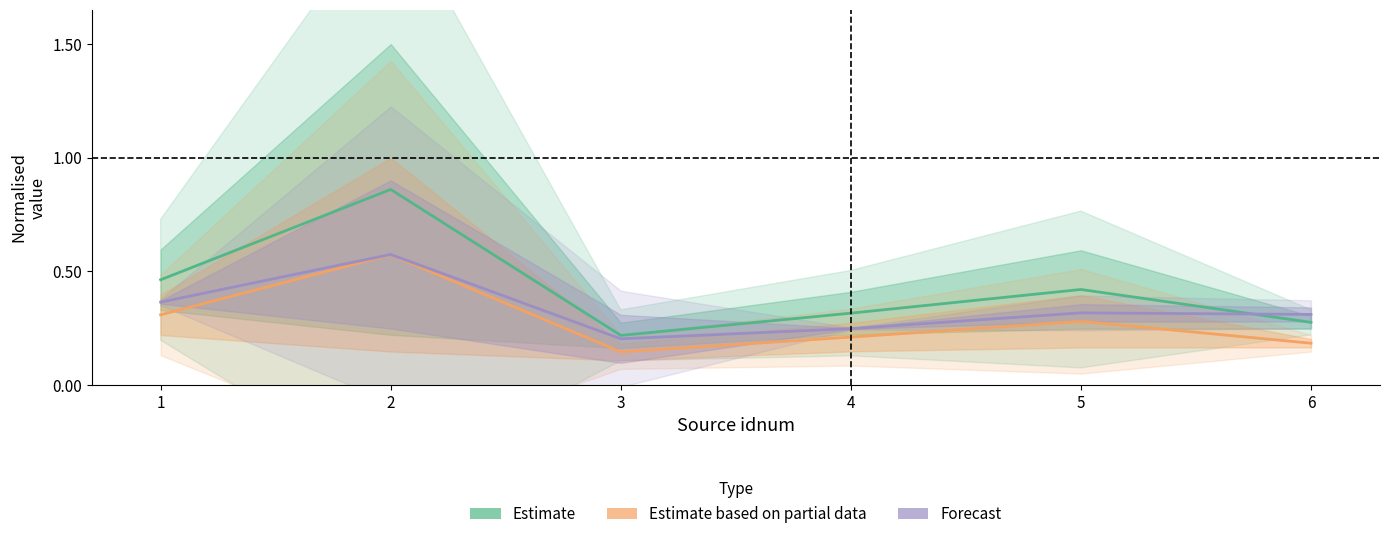

At how many categories does at least one series exceed 0?

6